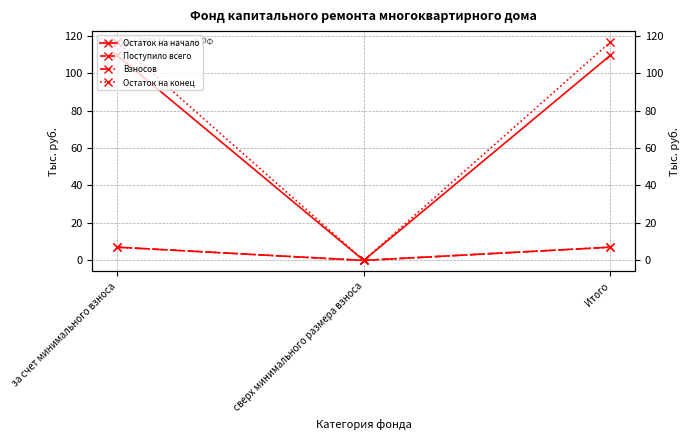

Which series has the largest total across all categories?

Остаток на конец